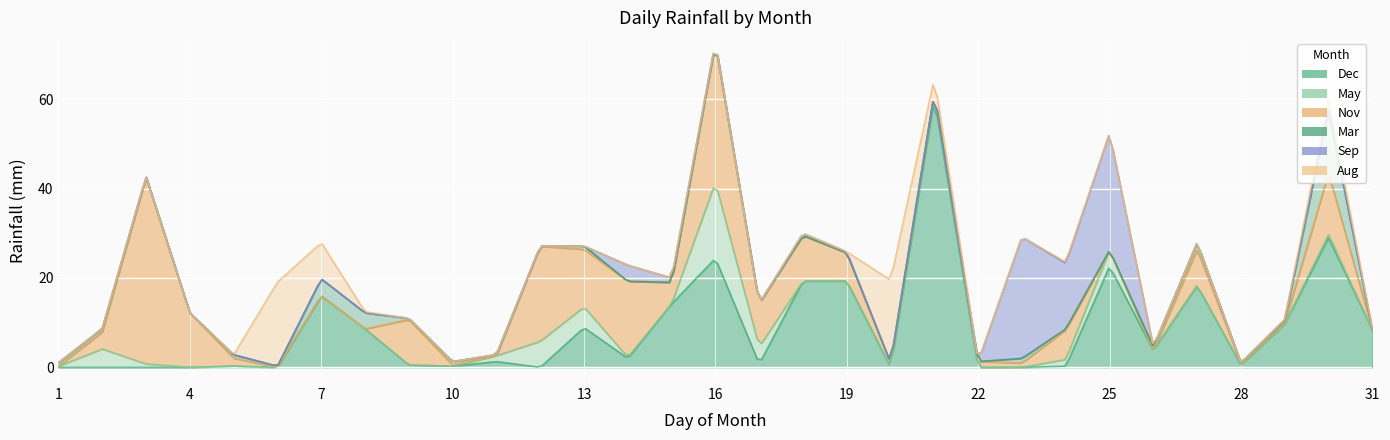

Which series has the largest range (max minus min)?

Dec